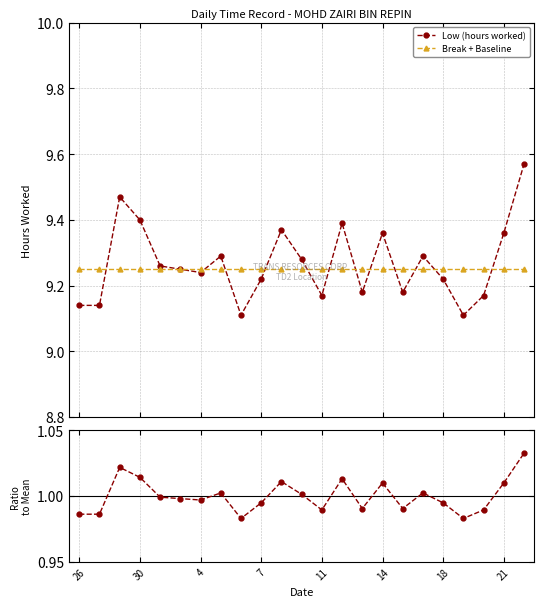

What is the label of the 23rd point from the left?

22